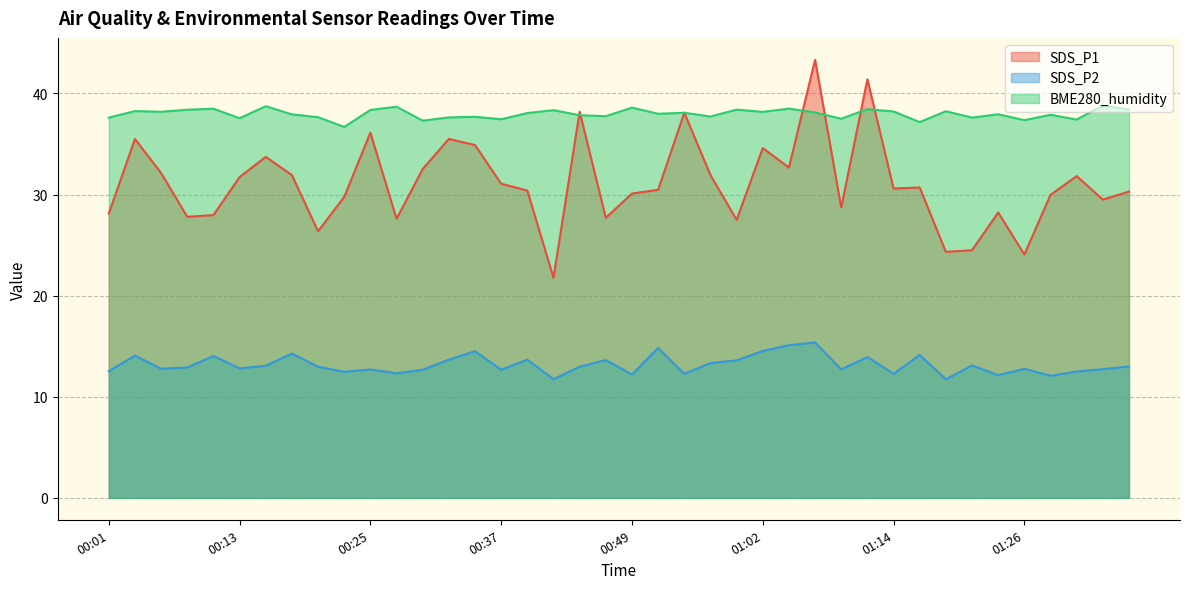

How many values in the BME280_humidity series are below 38?

20